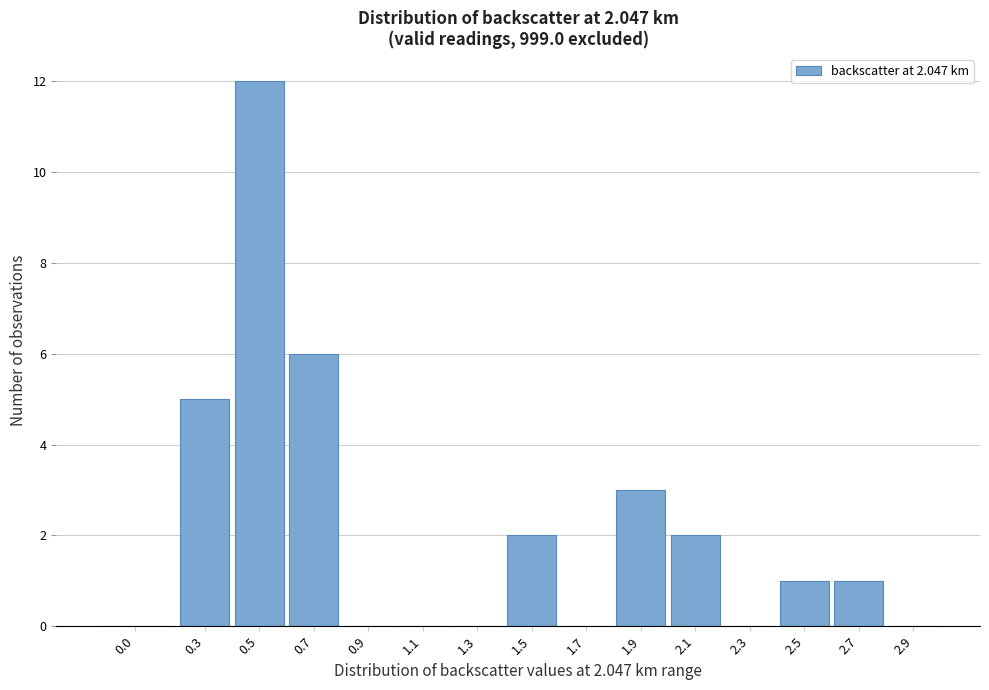

Reading left to right, what are all the values shown in this chart?

0.0=0	0.3=5	0.5=12	0.7=6	0.9=0	1.1=0	1.3=0	1.5=2	1.7=0	1.9=3	2.1=2	2.3=0	2.5=1	2.7=1	2.9=0